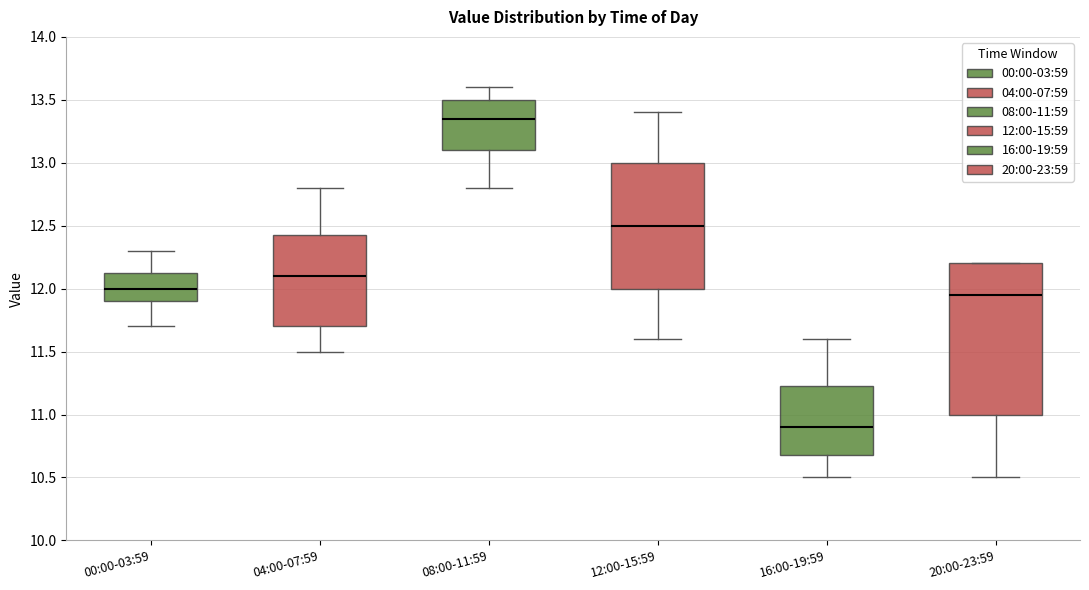

Reading left to right, read every box against the y-axis: the position of its median line, the range the box covers, and the ends of its whiskers. The values are not printed on the chart, so give them approximately, as read against the axis.

00:00-03:59: median 12.00, box 11.90 to 12.15, whiskers 11.70 to 12.30
04:00-07:59: median 12.10, box 11.70 to 12.45, whiskers 11.50 to 12.80
08:00-11:59: median 13.35, box 13.10 to 13.50, whiskers 12.80 to 13.60
12:00-15:59: median 12.50, box 12.00 to 13.00, whiskers 11.60 to 13.40
16:00-19:59: median 10.90, box 10.70 to 11.25, whiskers 10.50 to 11.60
20:00-23:59: median 11.95, box 11.00 to 12.20, whiskers 10.50 to 12.20